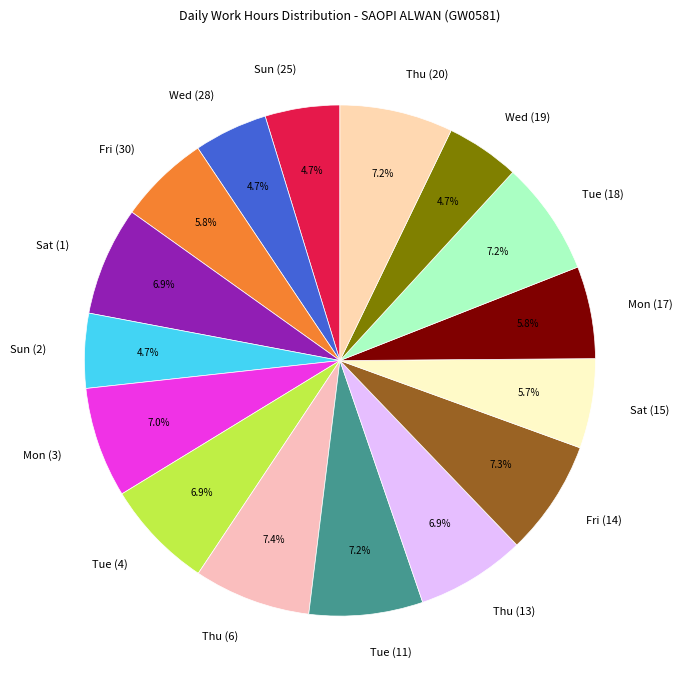

How many slices are in this pie chart?

16